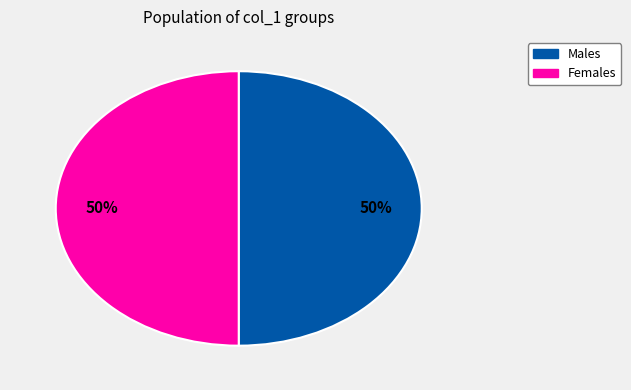

To the nearest percent, what is the average slice percentage?

50%